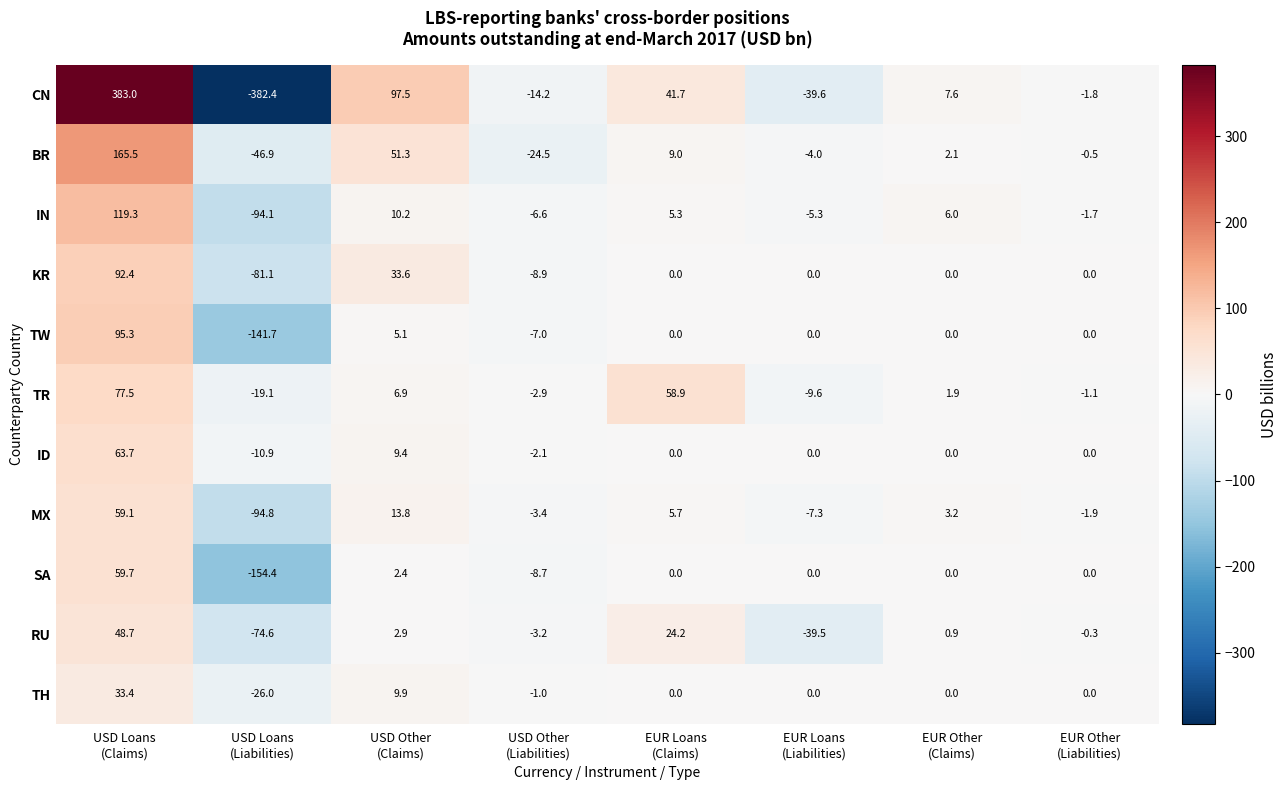

How many values in the RU series are below 0?

4